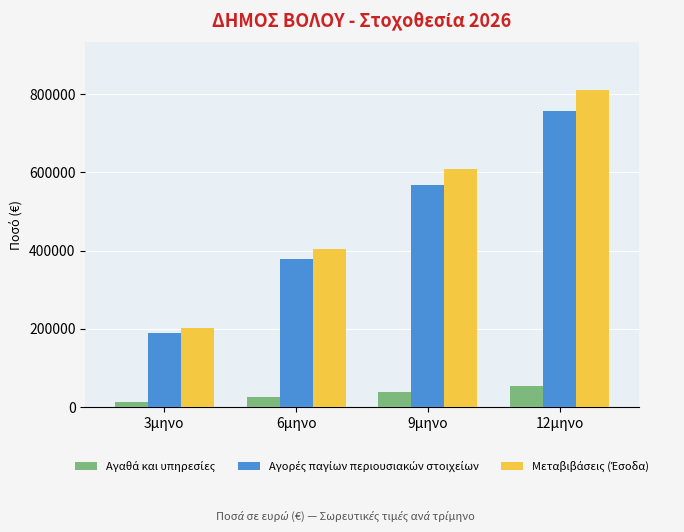

What is the difference between the highest and lowest values at 12μηνο?

757311